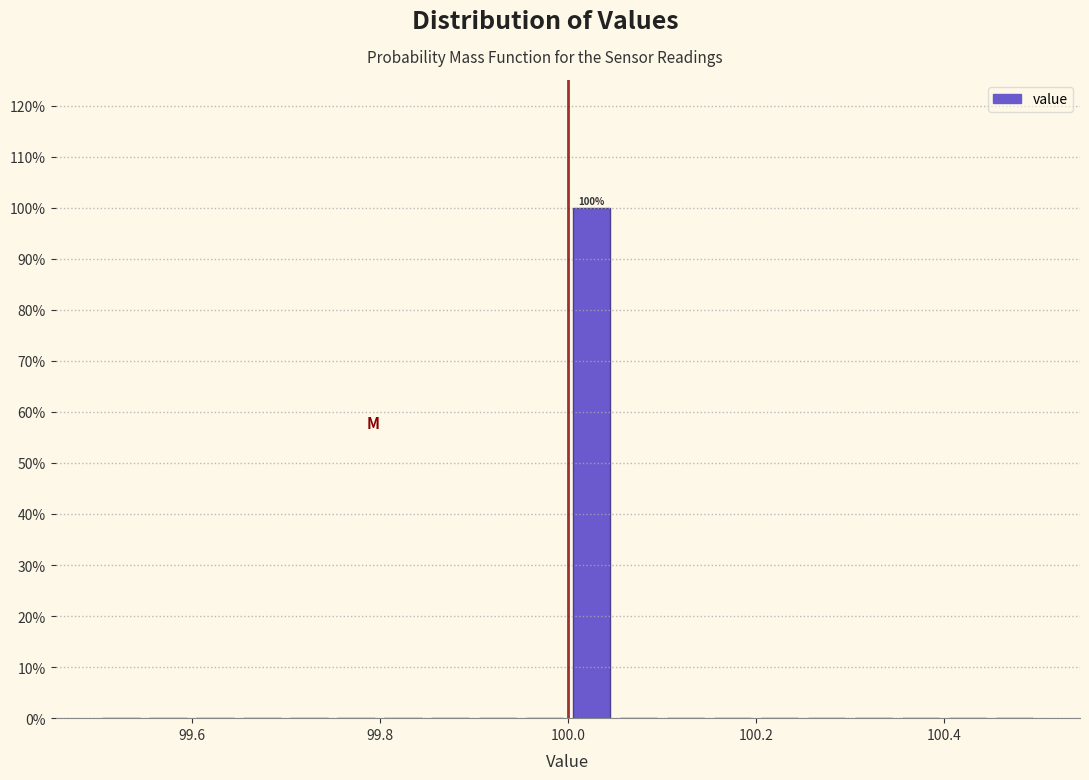

Read against the x-axis, roughly where is the centre of the tallest bar?

100.02